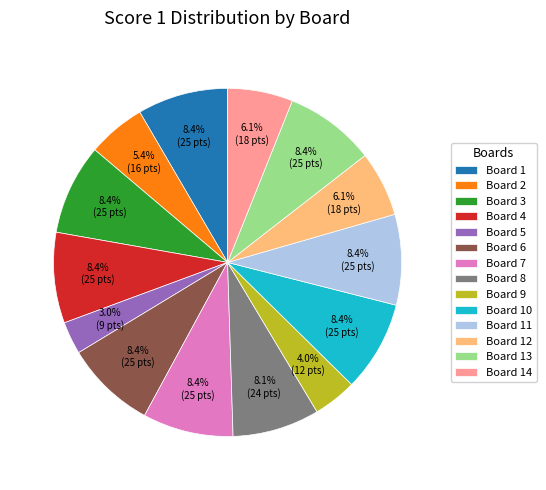

Does Board 13 account for over 50% of the chart?

No